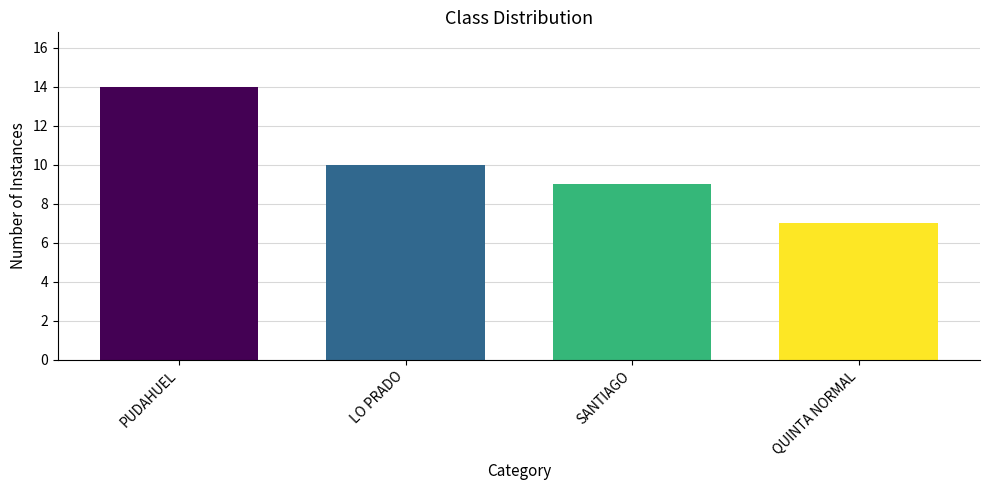

Reading left to right, list all the values displayed in this chart.

14	10	9	7